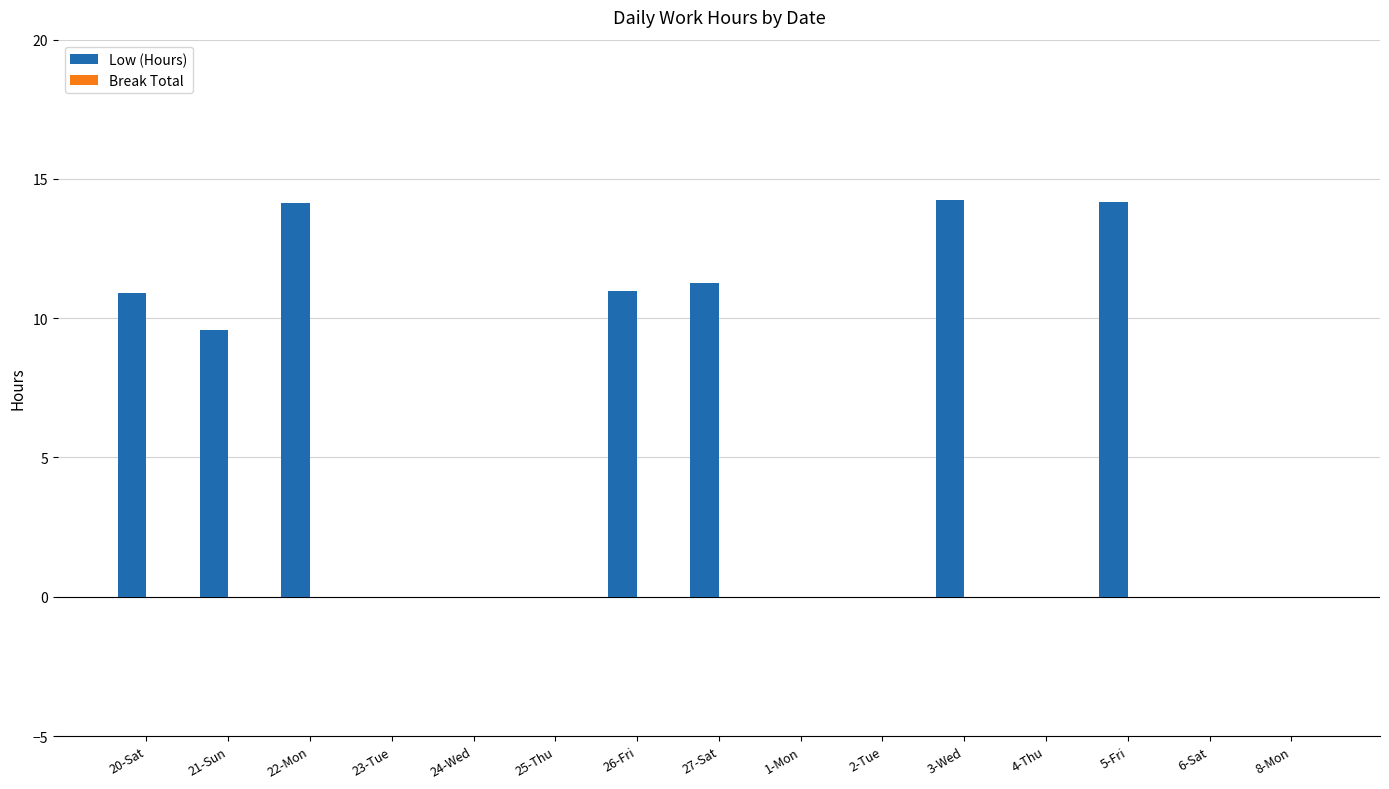

The value at 20-Sat is 10.9. True or false?

True